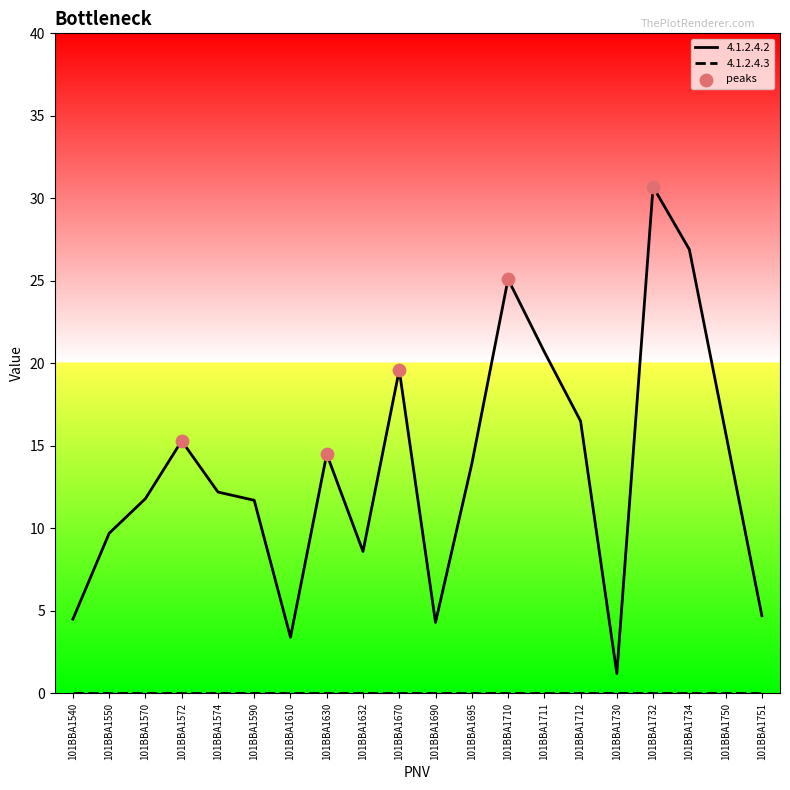

Which series has the largest range (max minus min)?

4.1.2.4.2